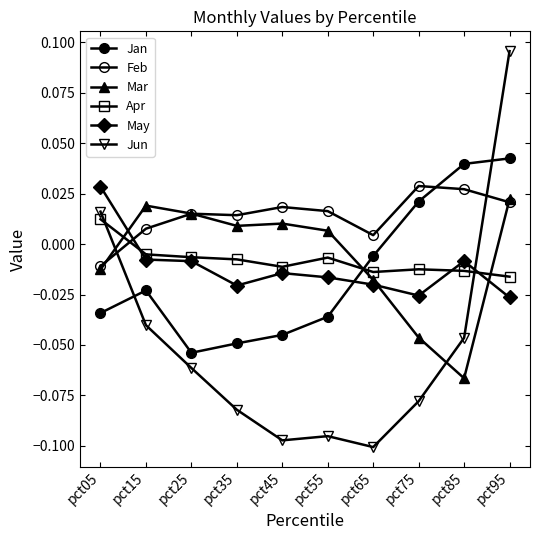

At which label is Apr closest to 0?

pct15